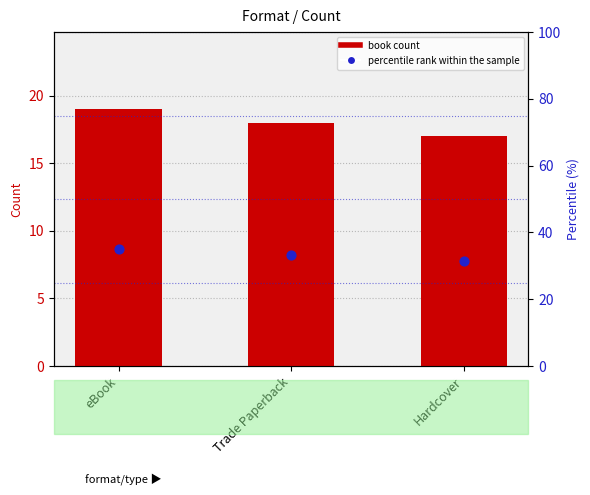

What is the total value across all series at Hardcover?

48.5